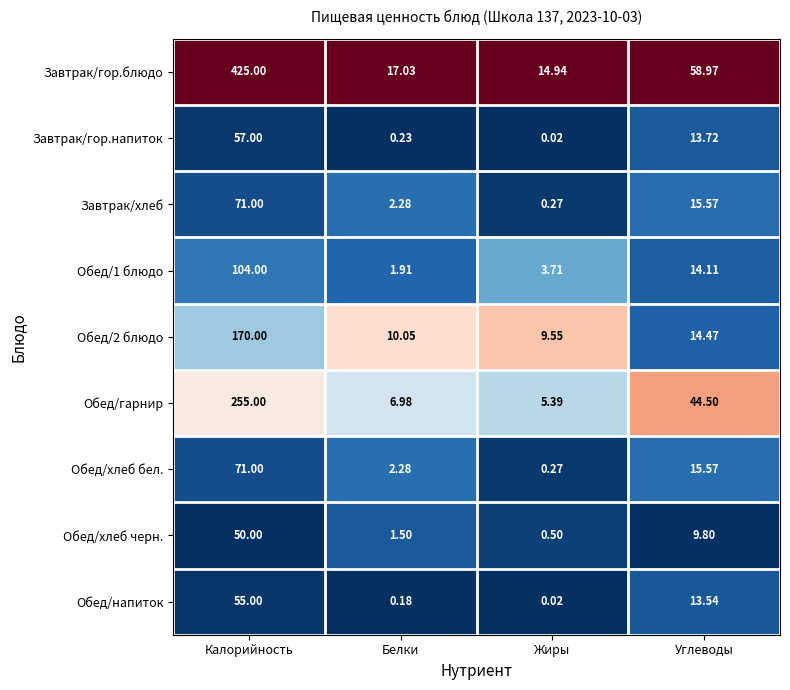

Which series has the largest total across all categories?

Завтрак/гор.блюдо